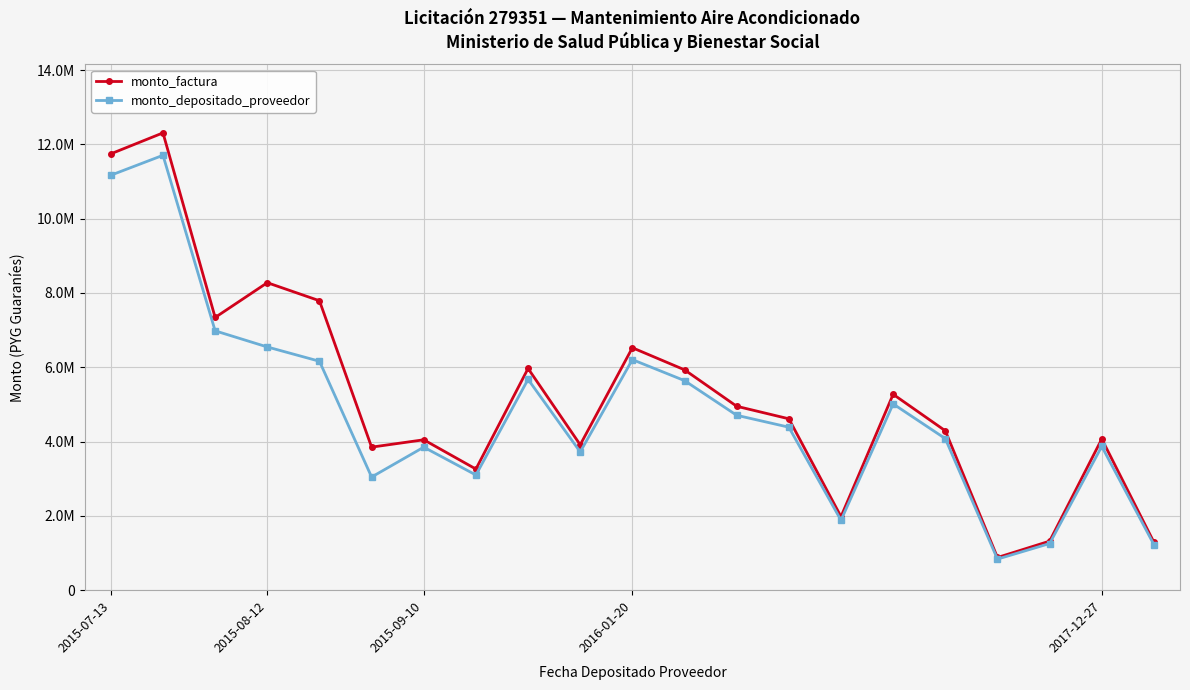

Rank the series by their maximum value, from highest to lowest.

monto_factura, monto_depositado_proveedor